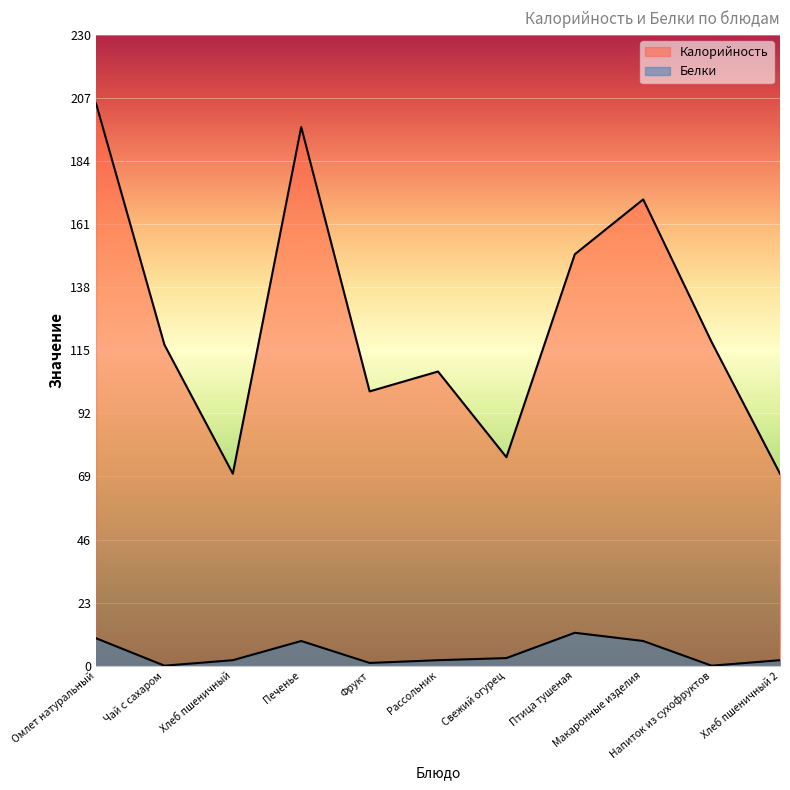

At which label is Калорийность closest to 137?

Птица тушеная